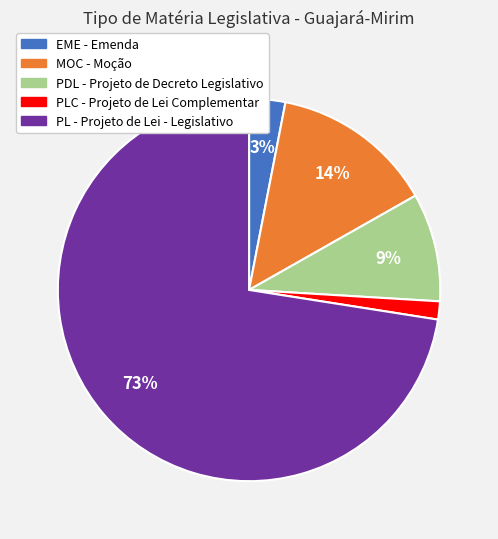

To the nearest percent, what is the average slice percentage?

20%